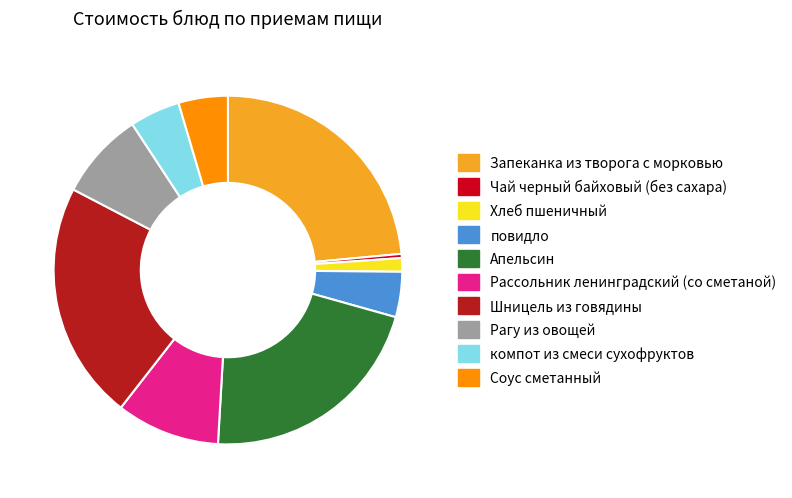

To the nearest percent, what percentage of the pie is Рассольник ленинградский (со сметаной)?

10%